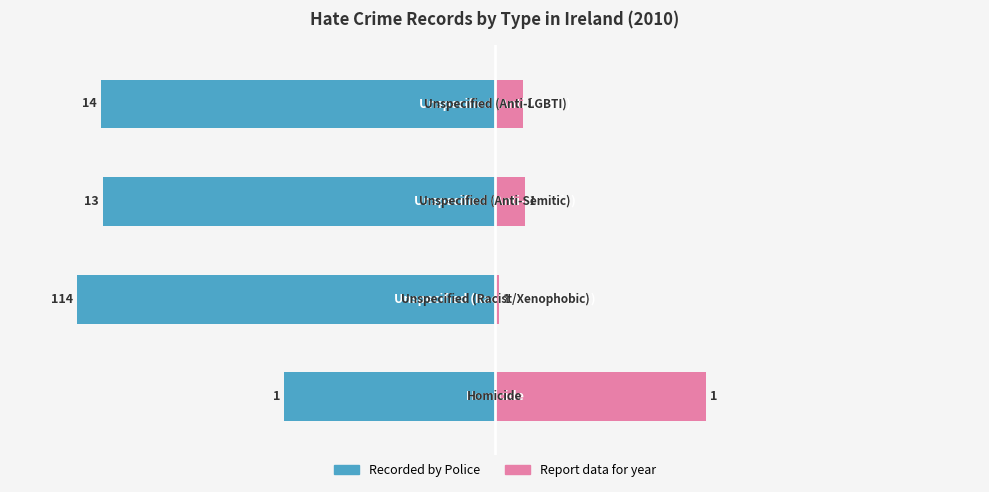

How many bars are there in each group?

2